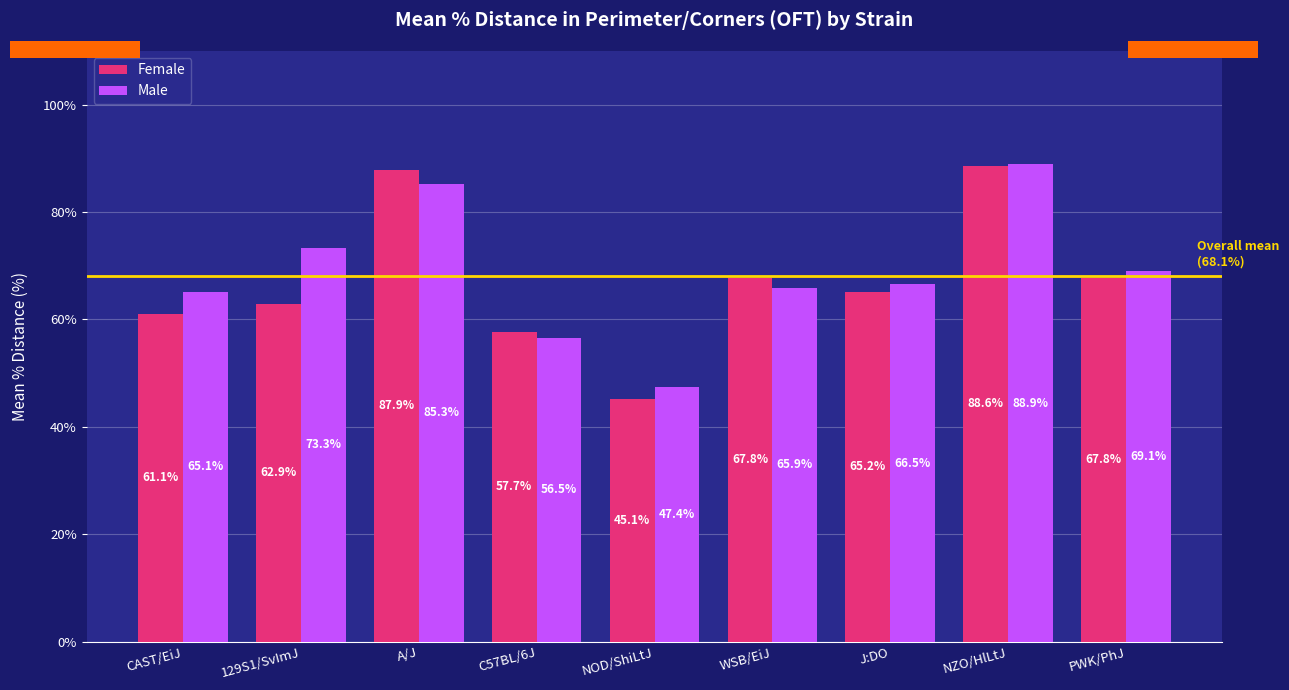

What is the difference between the second highest and second lowest values in the Male series?

28.7